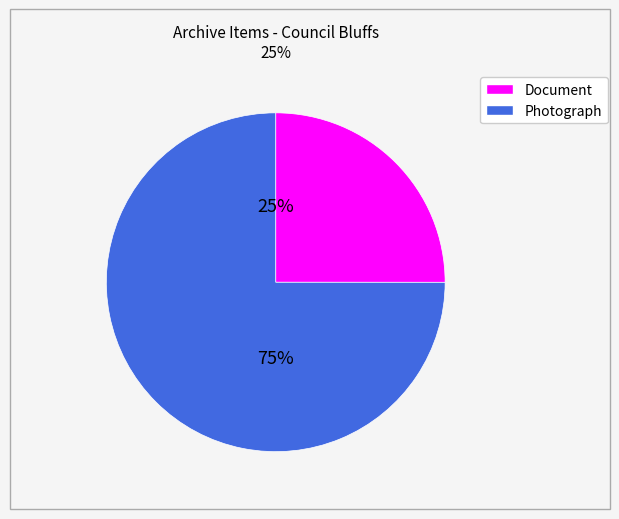

Is there any slice that represents more than half of the pie?

Yes